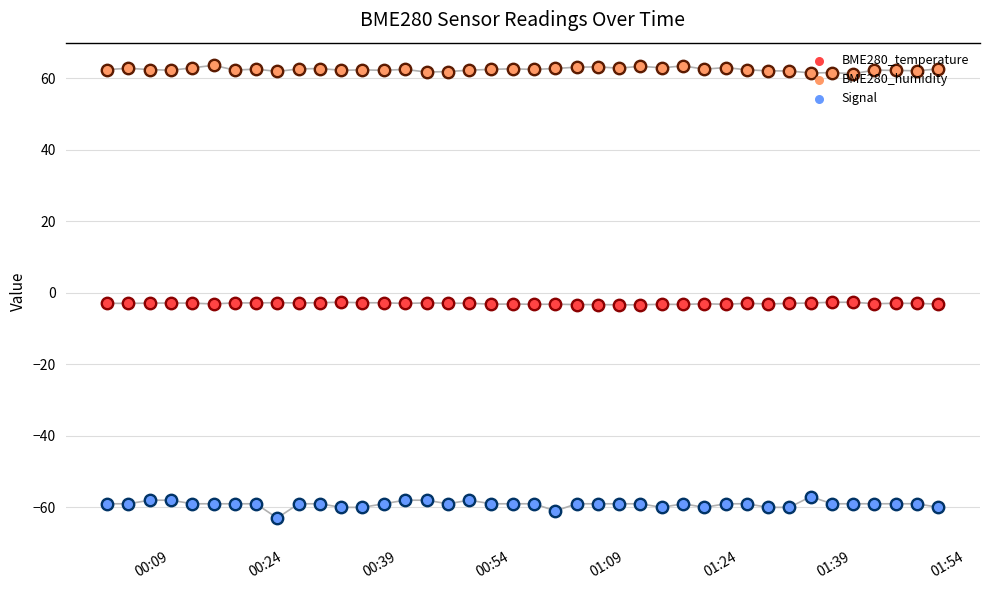

Which series contains the lowest Y value?

Signal